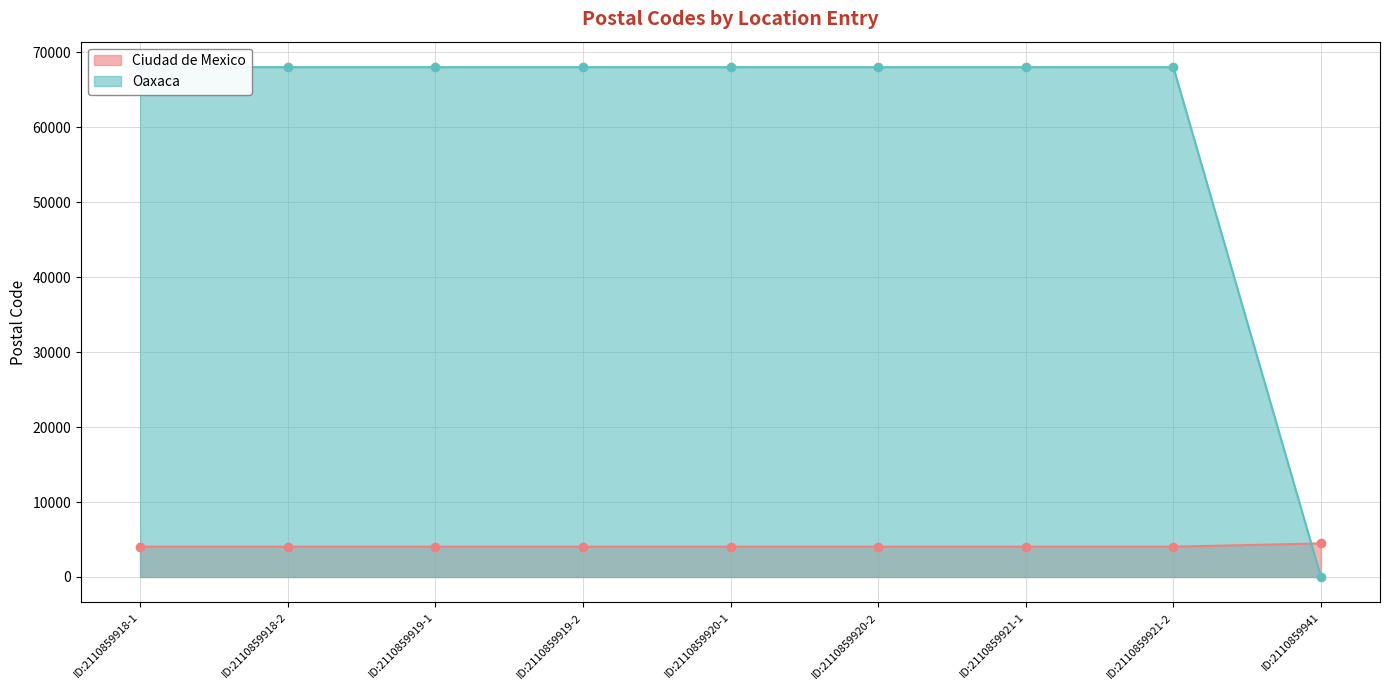

Does the chart have visible grid lines?

Yes